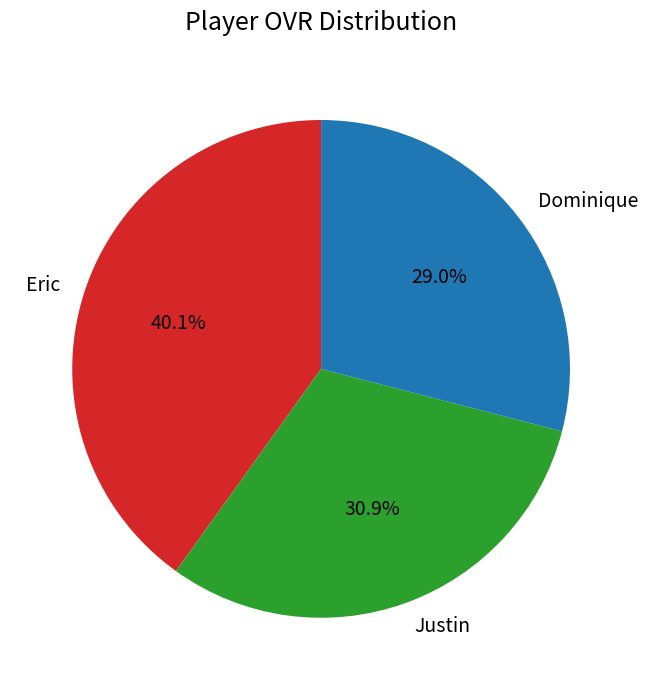

Is there any slice that represents more than half of the pie?

No